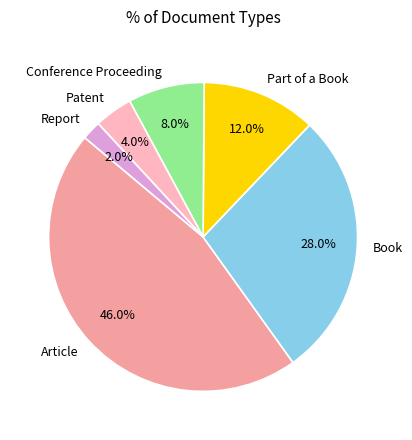

Is Article the majority of the pie?

No